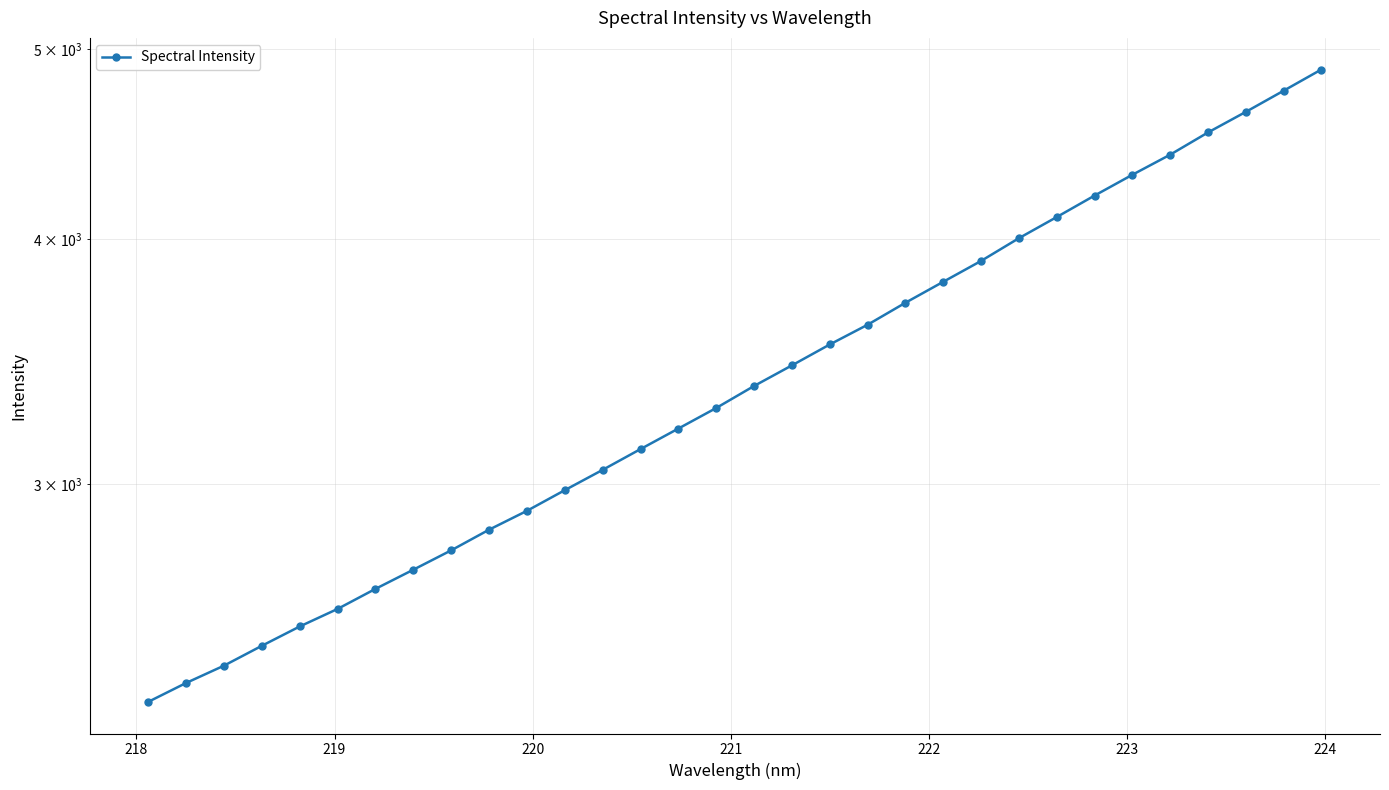

True or false: the data shows 694.0 at 11.

False